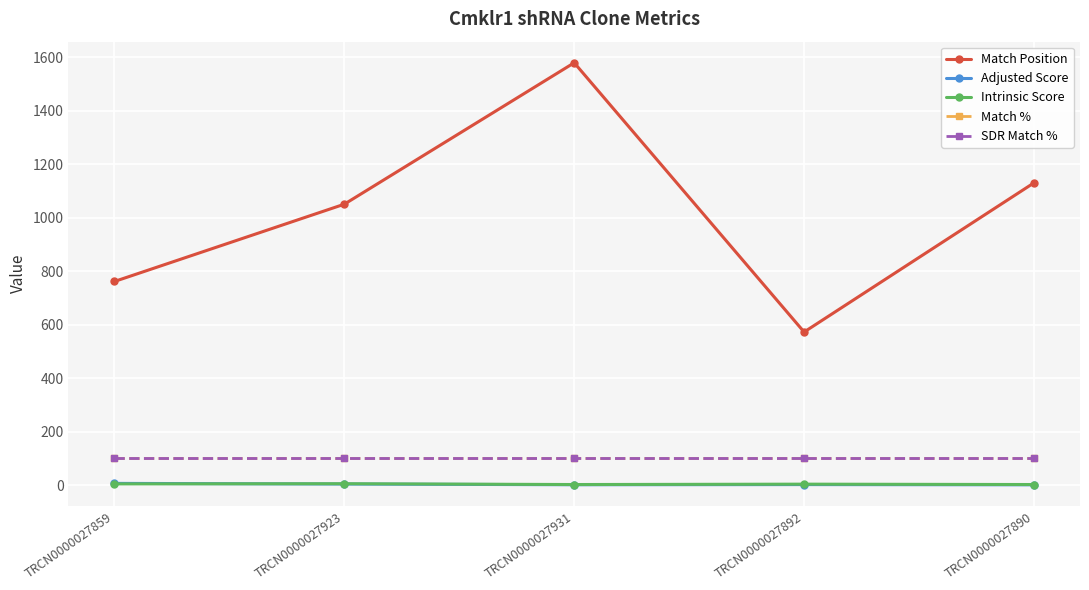

True or false: Match % and Adjusted Score cross at least once.

False